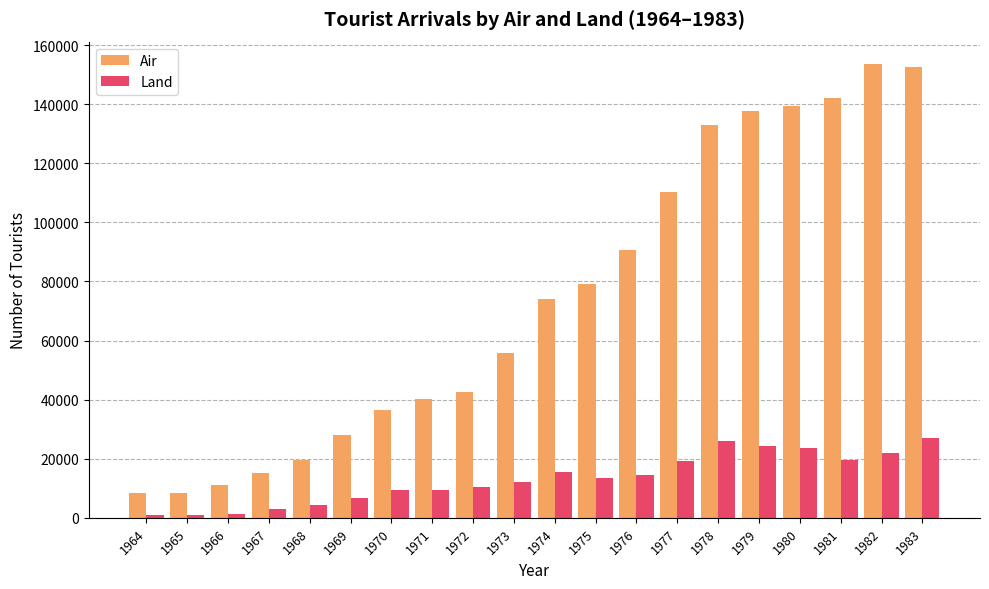

How many bars are there in each group?

2